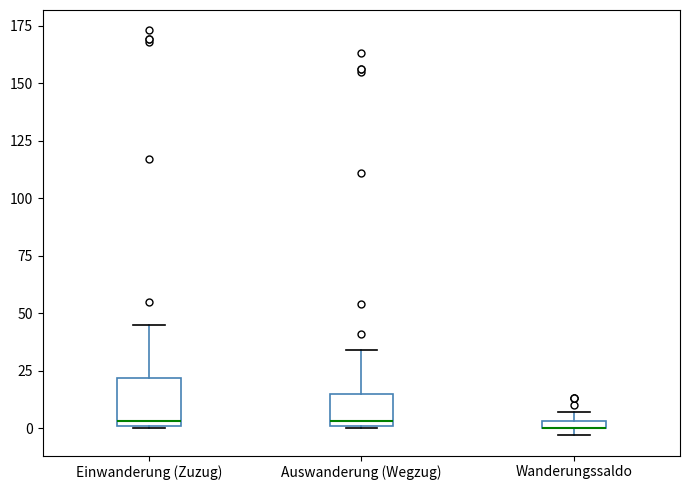

Which box is the tallest, from its lower edge to its upper edge?

Einwanderung (Zuzug)